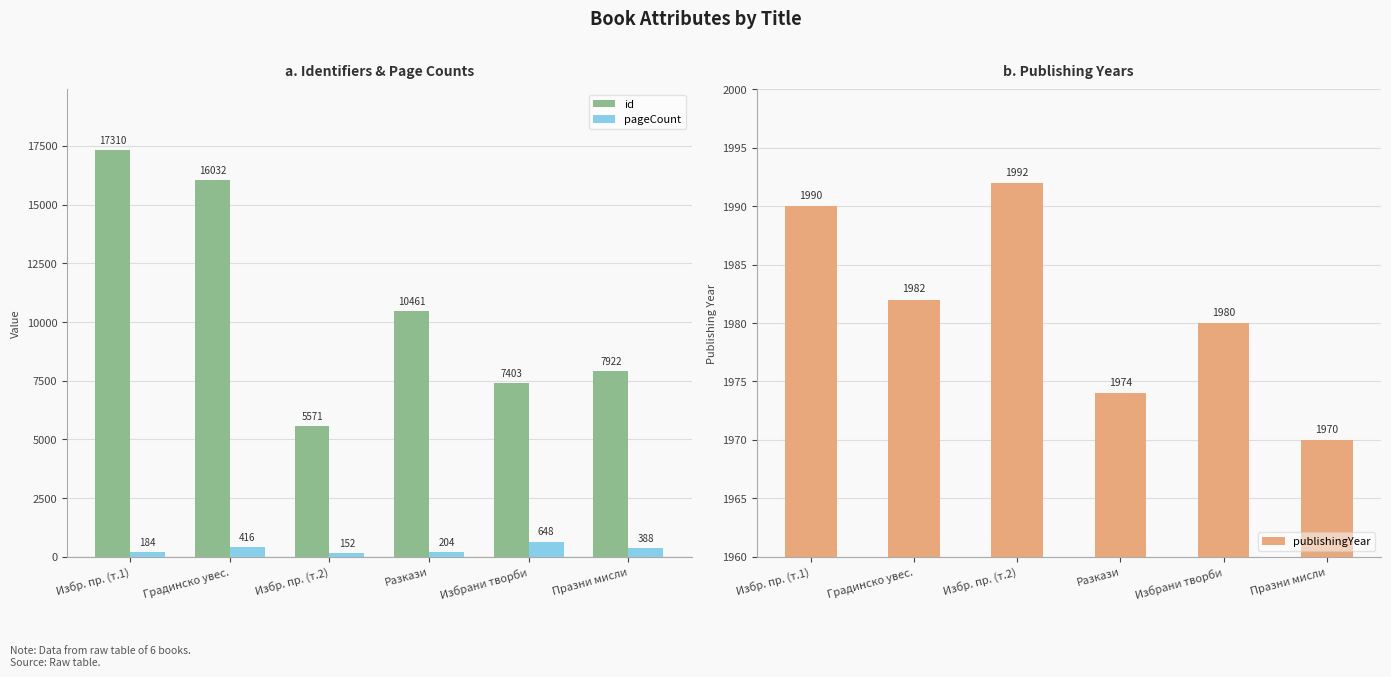

Which series has the largest total across all categories?

id